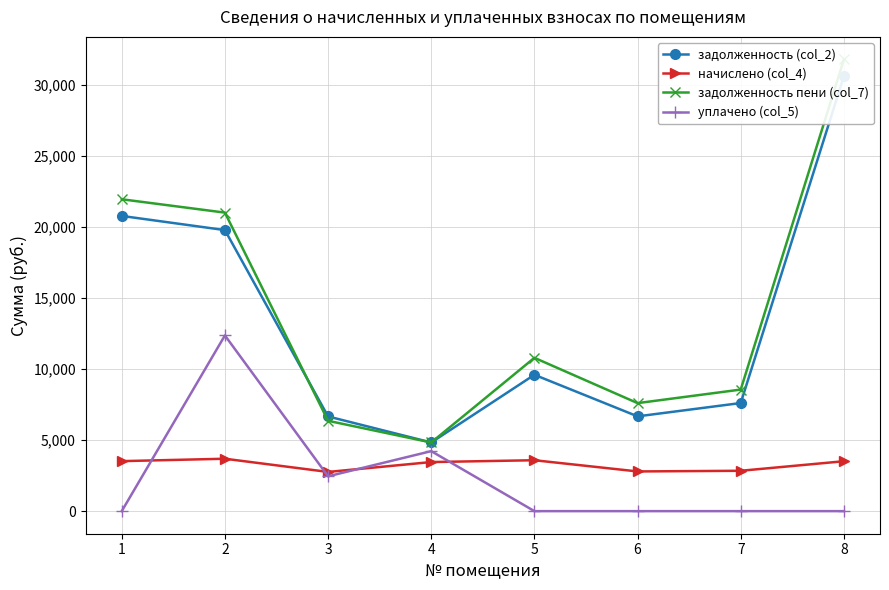

What is the sum of all начислено (col_4) values?

26172.9